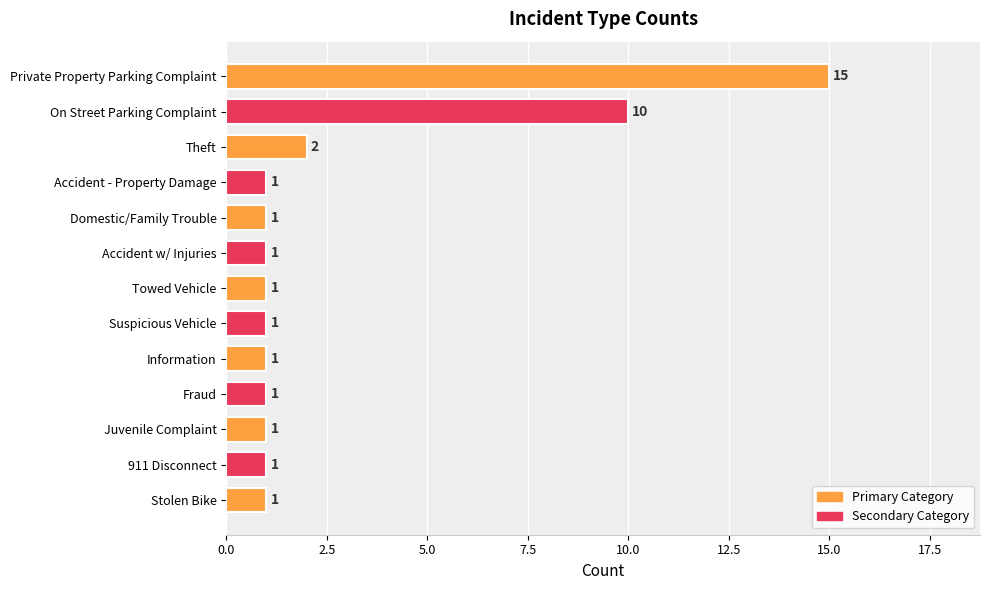

What is the label of the 10th bar from the top?

Fraud